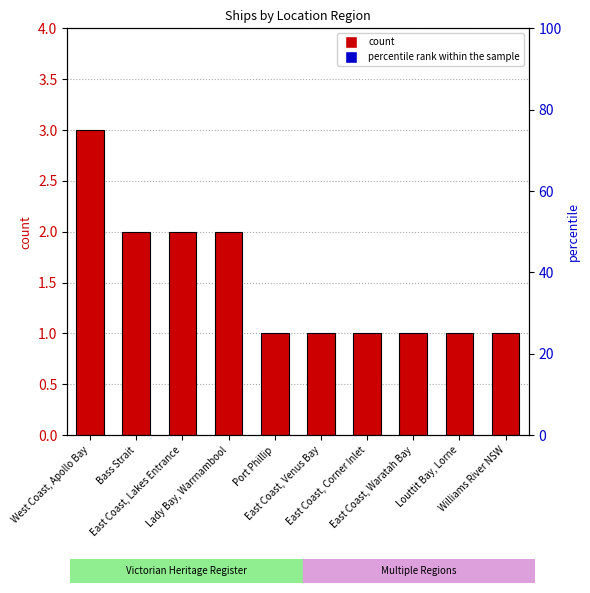

Rank the categories by value from lowest to highest.

Port Phillip, East Coast, Venus Bay, East Coast, Corner Inlet, East Coast, Waratah Bay, Louttit Bay, Lorne, Williams River NSW, Bass Strait, East Coast, Lakes Entrance, Lady Bay, Warrnambool, West Coast, Apollo Bay